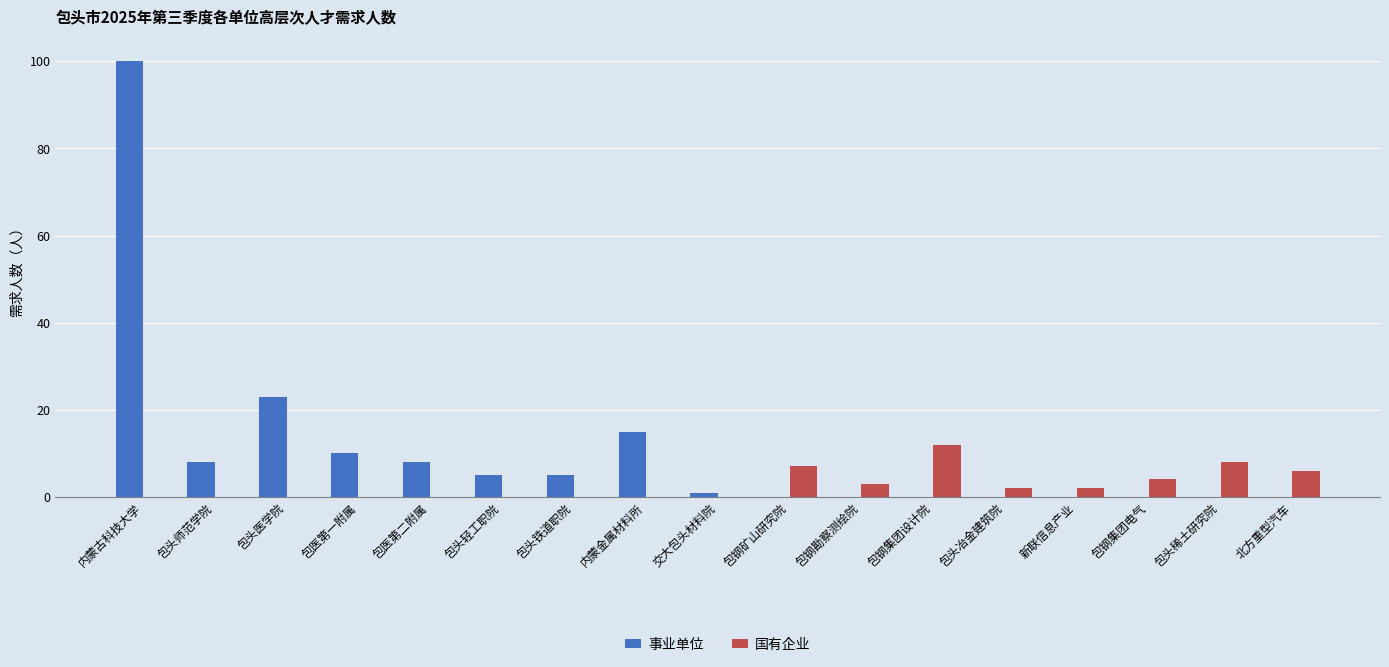

The value of 事业单位 at 包头稀土研究院 is -46. True or false?

False